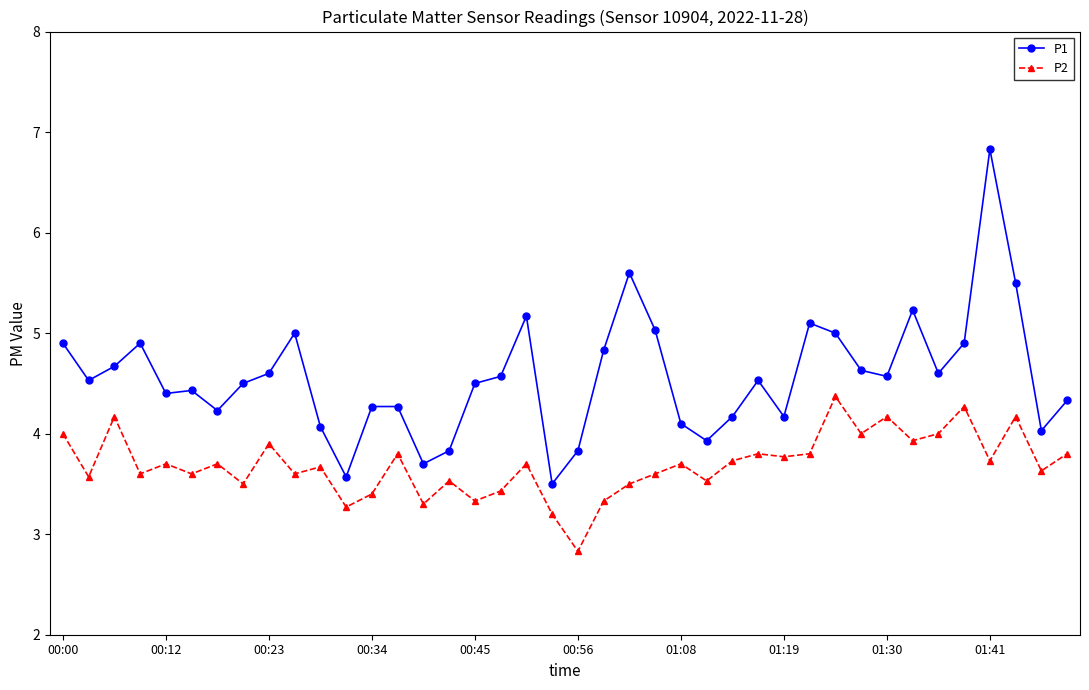

True or false: P1 and P2 cross at least once.

False